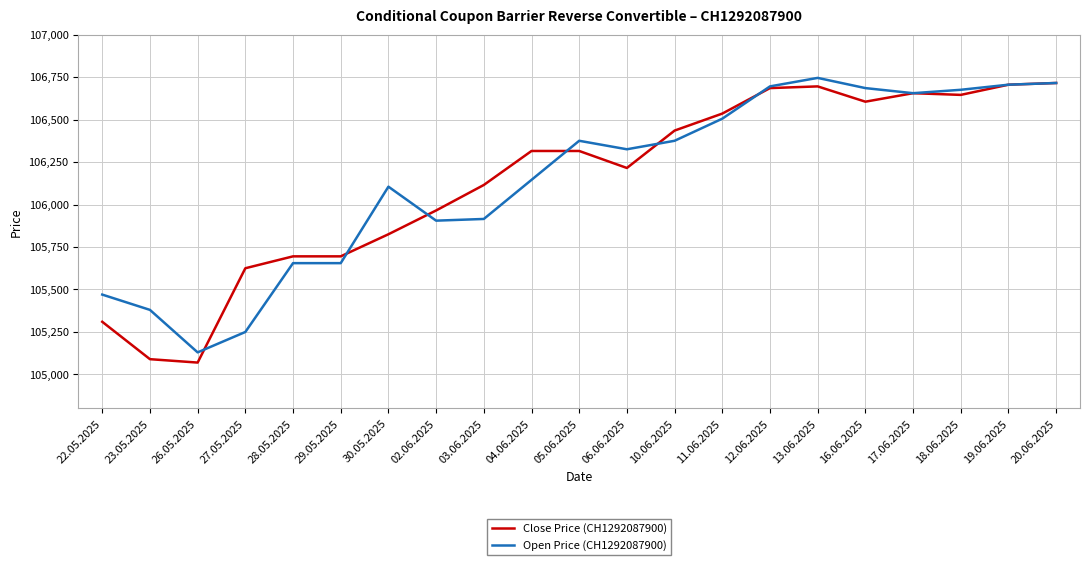

Which series has the widest spread of values?

Close Price (CH1292087900)